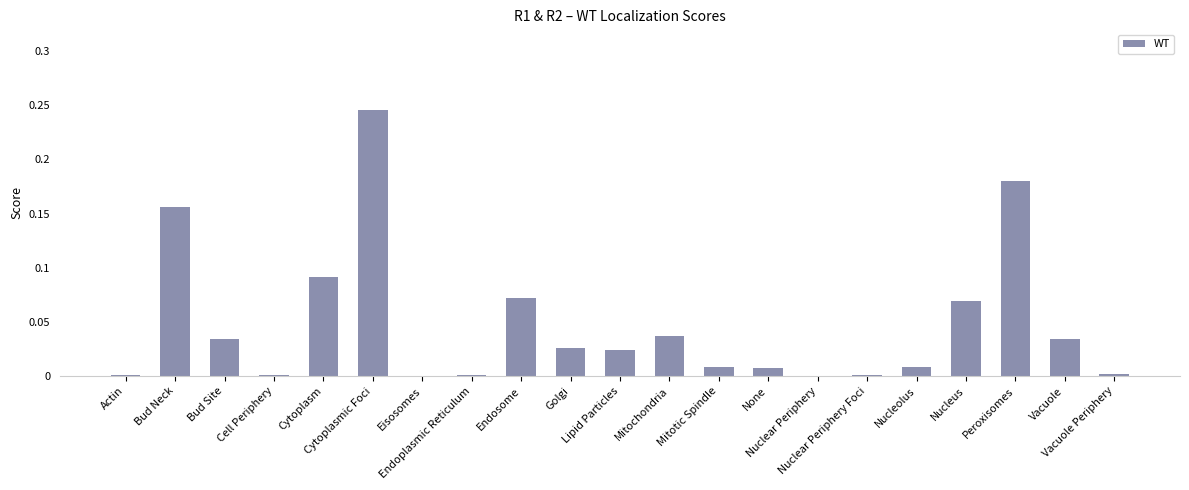

Are the bars horizontal?

No